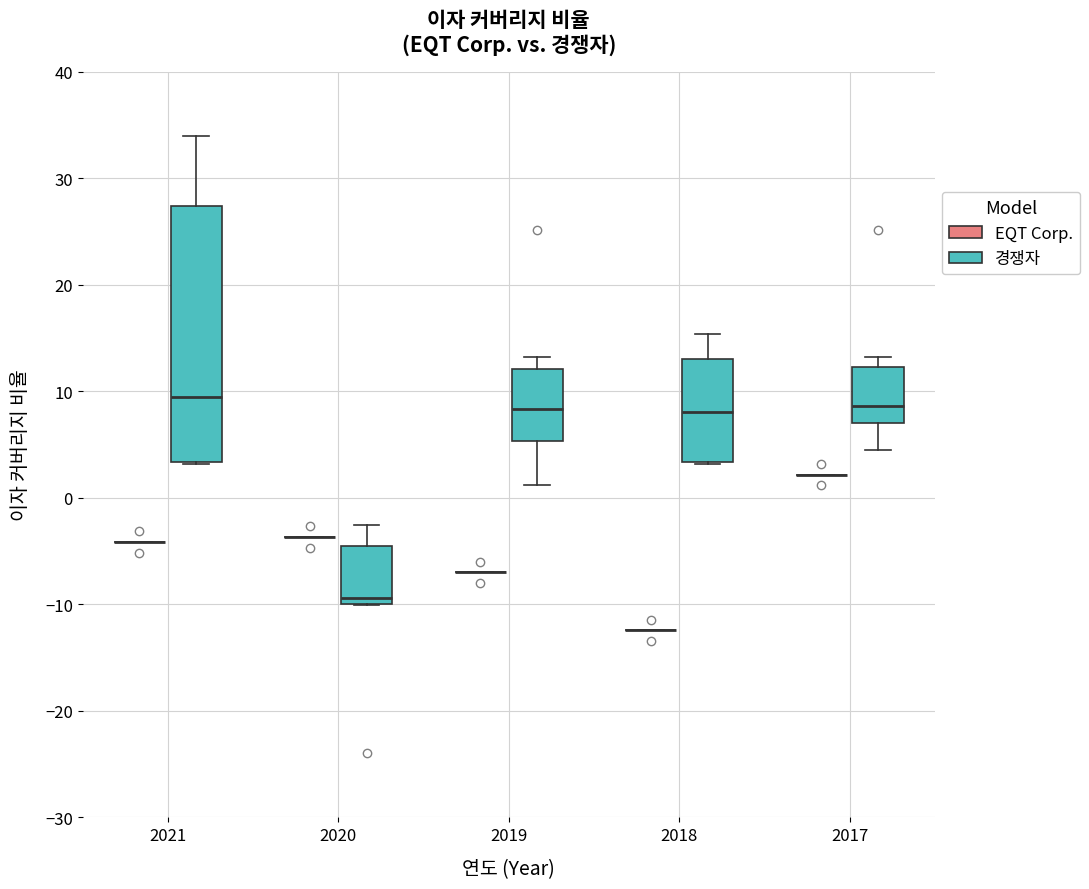

Which box is the tallest, from its lower edge to its upper edge?

2021 (경쟁자)